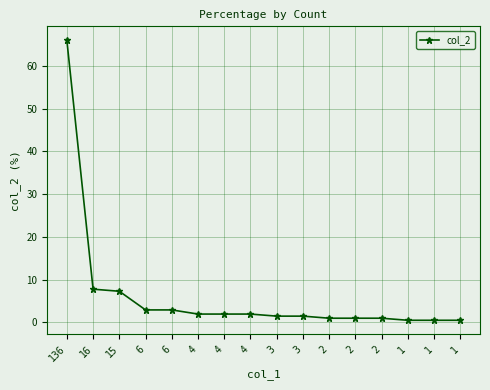

Does the chart have visible grid lines?

Yes